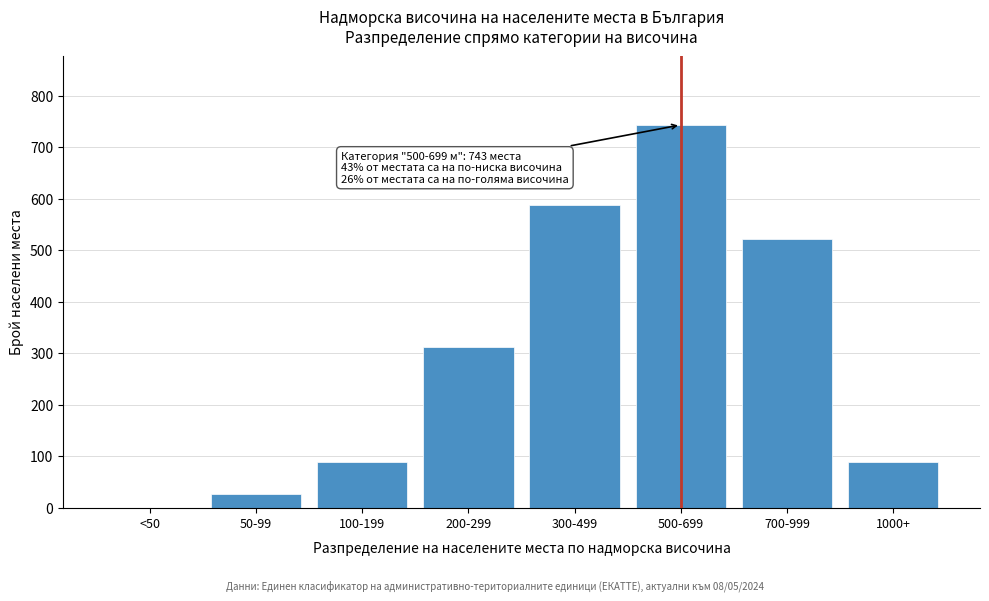

What is the sum of the values at 50-99 and 700-999?

547